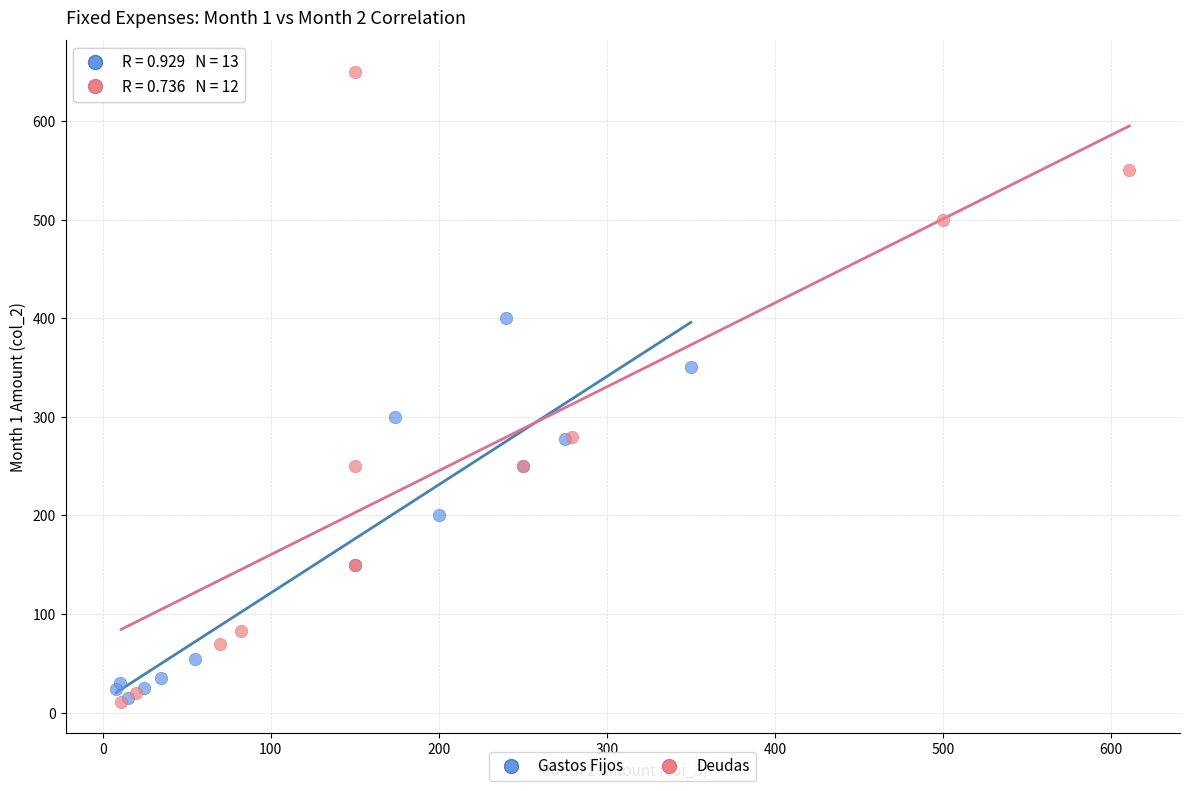

Which series reaches the maximum Y coordinate?

Deudas